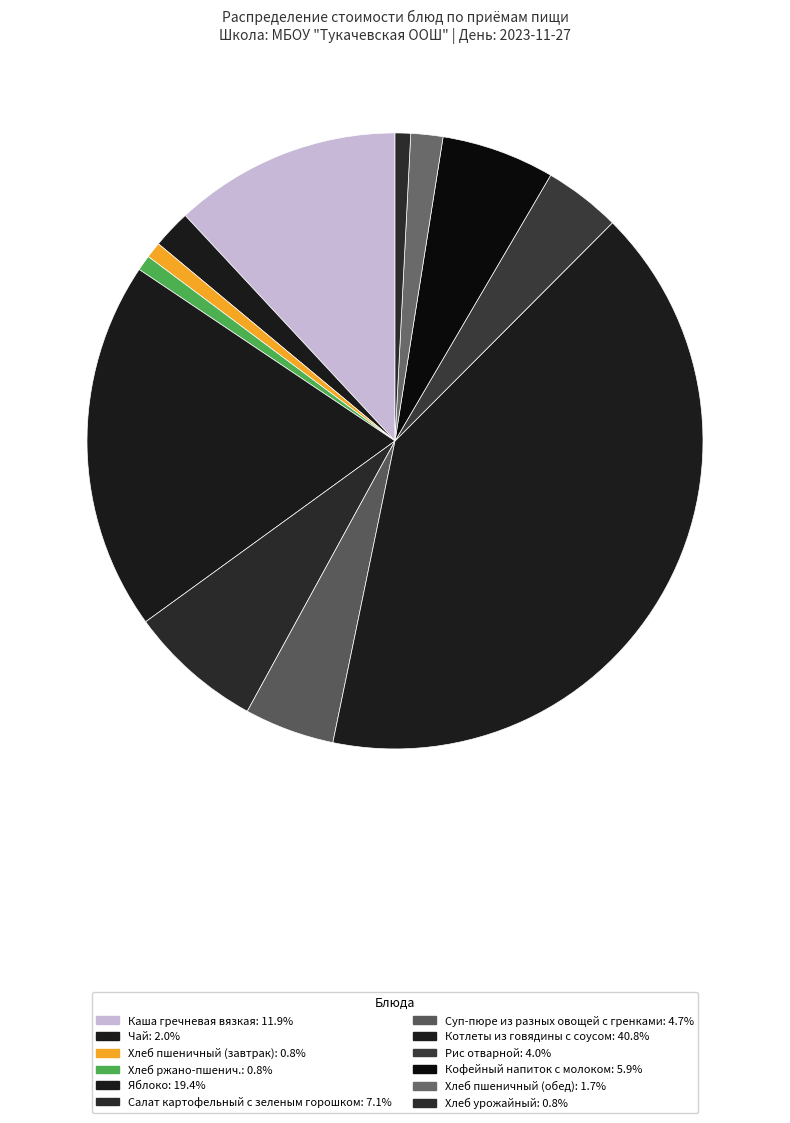

Which category has the smallest portion of the pie?

Хлеб ржано-пшенич.